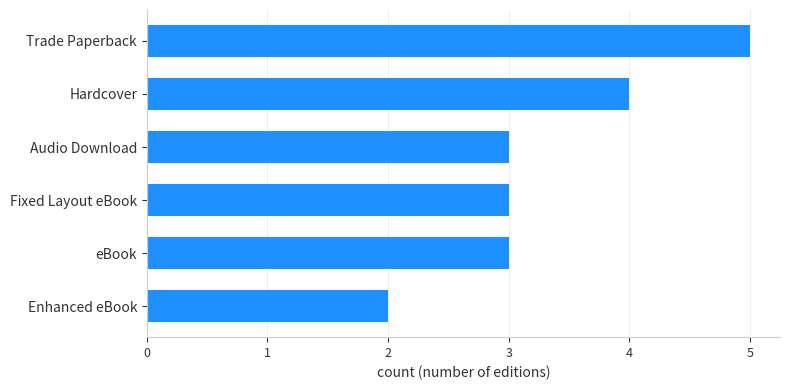

What is the minimum value shown in the chart?

2